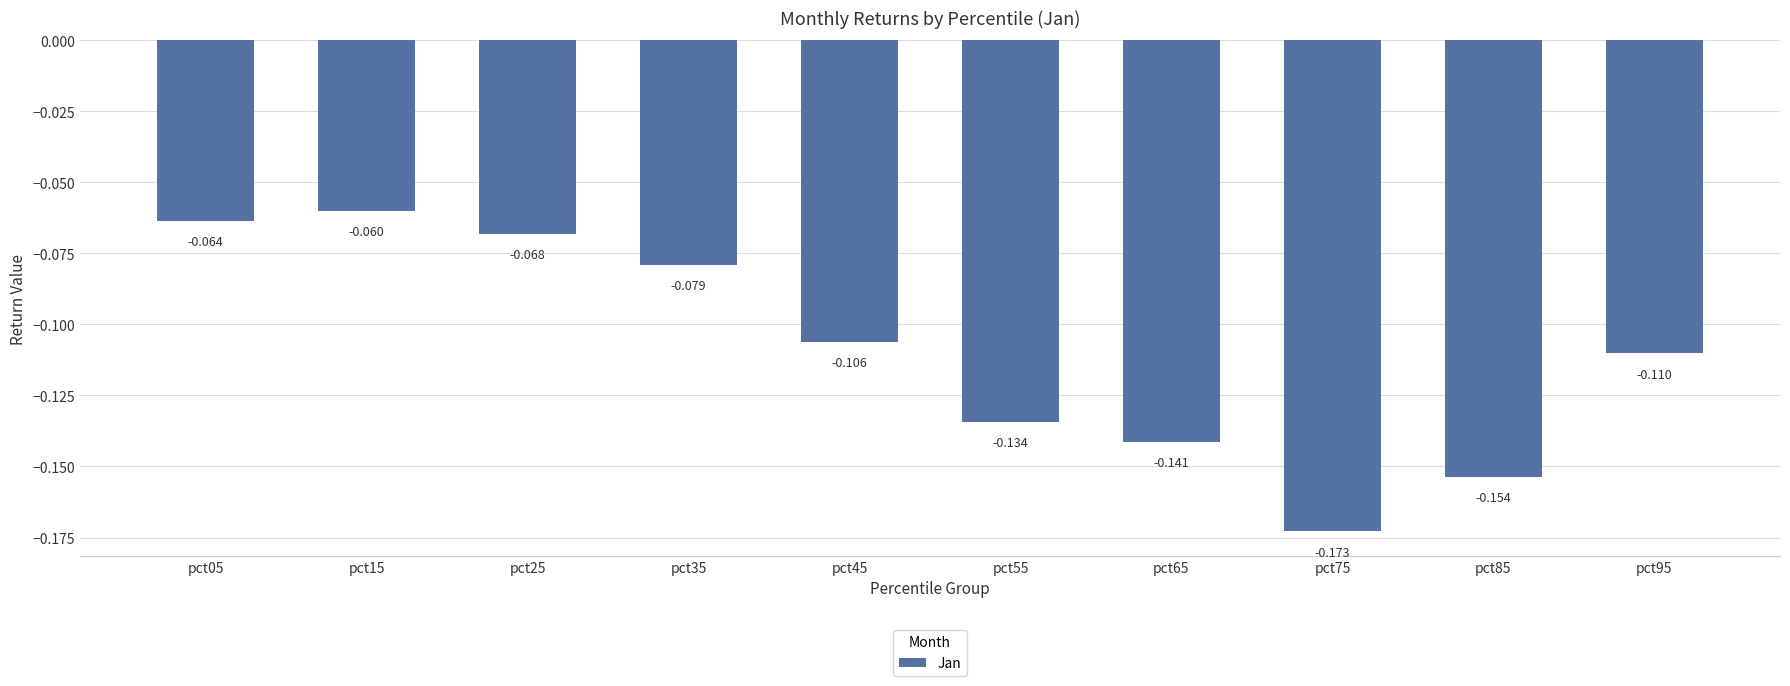

Is it true that the value at pct15 is -0.0?

False